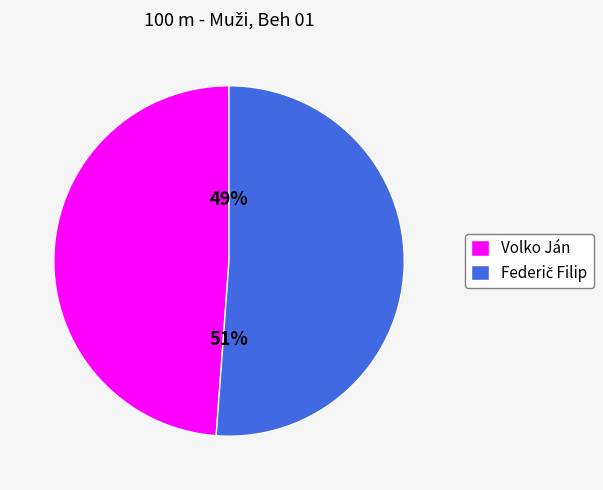

To the nearest percent, what is the difference between the largest and smallest slice percentages?

2%